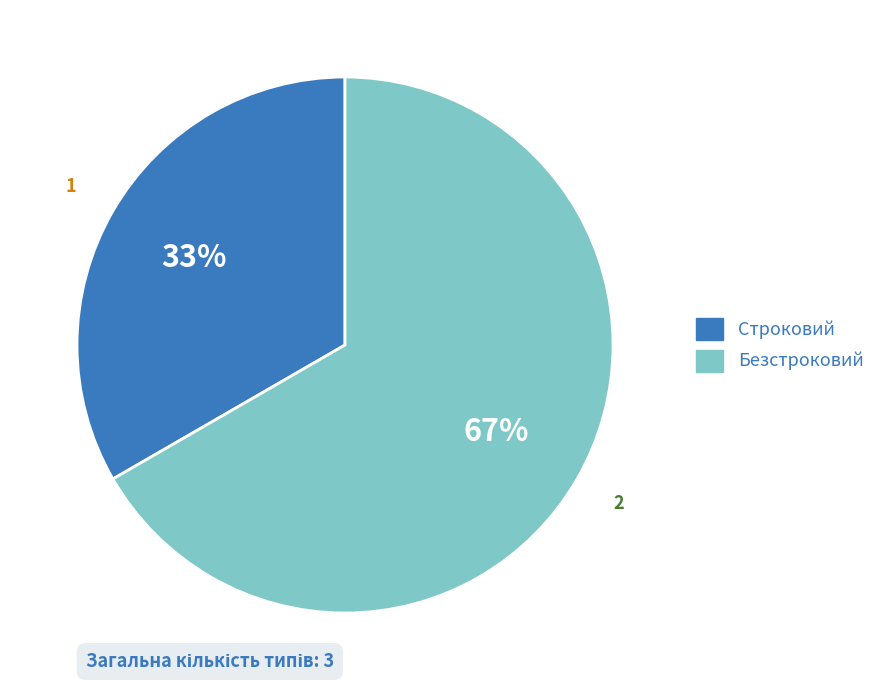

Is there a majority slice in this chart?

Yes